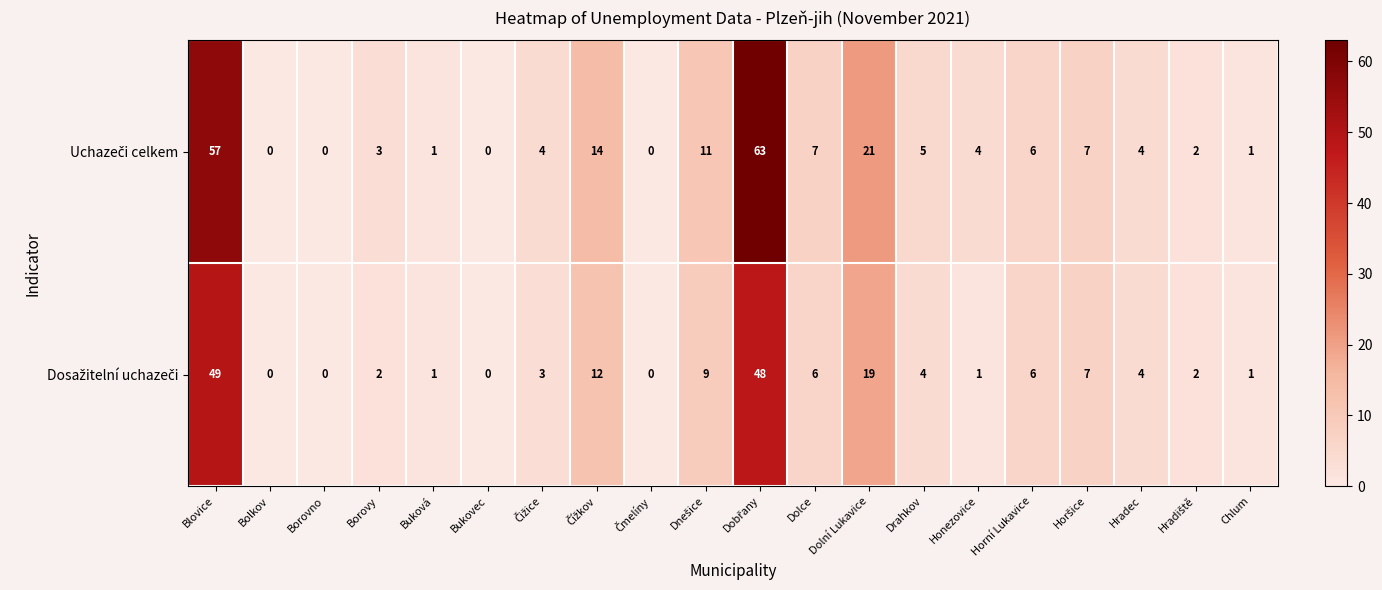

At how many categories does at least one series exceed 10?

5